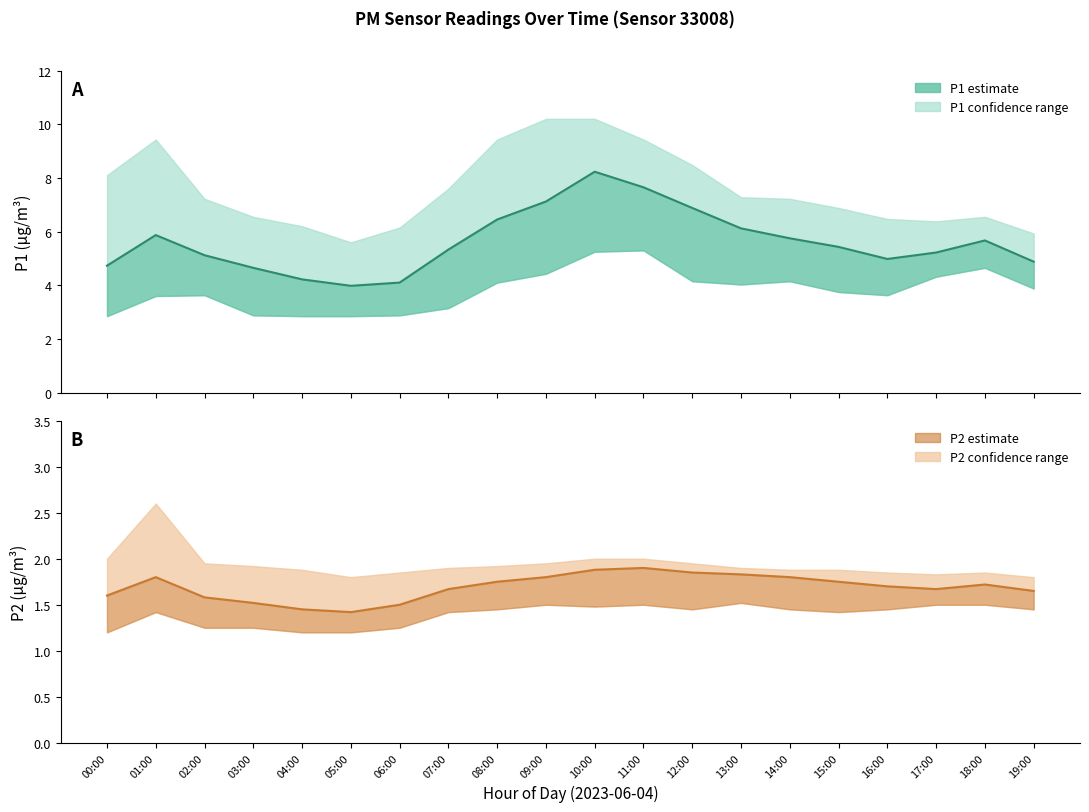

Is the value of P1 mean at 09:00 greater than the value of P2 mean at 05:00?

Yes